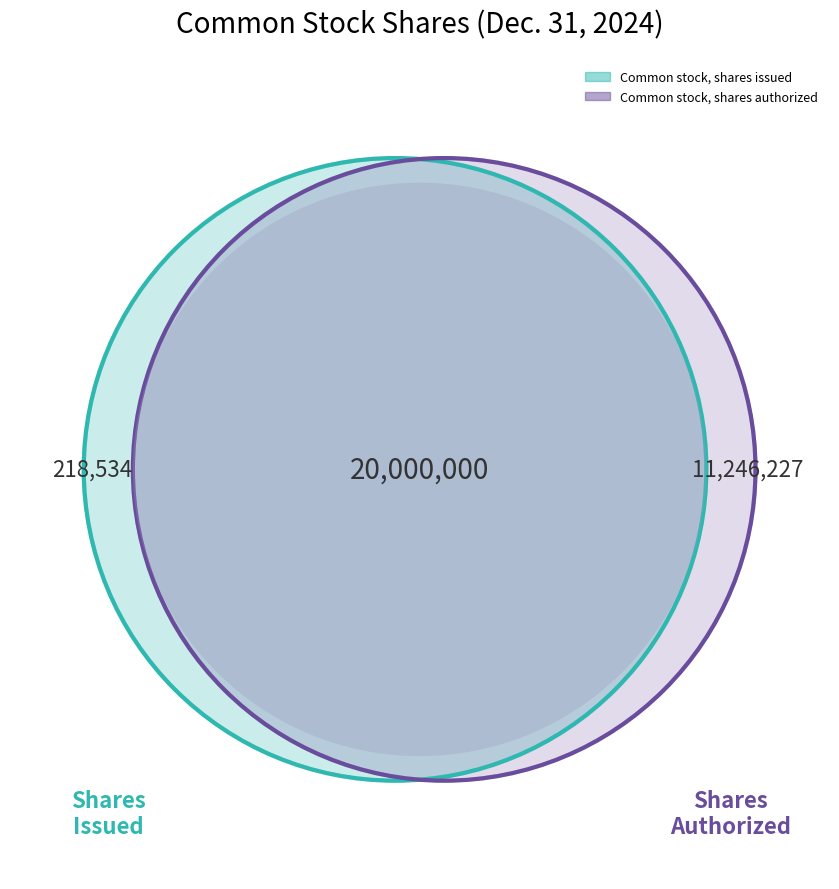

Is it true that Common stock, shares issued is 13% of the pie?

False